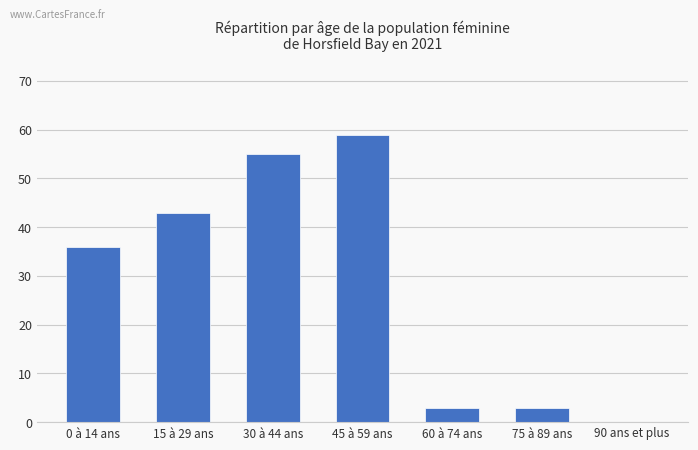

Read the value at 75 à 89 ans.

3